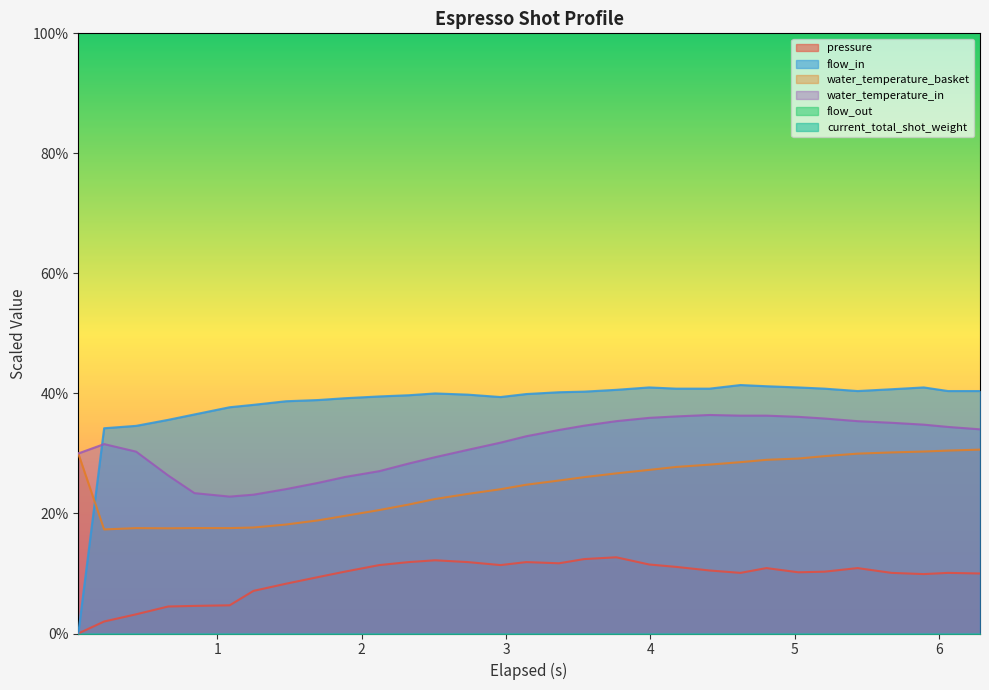

What is the highest value of the pressure series?

12.7